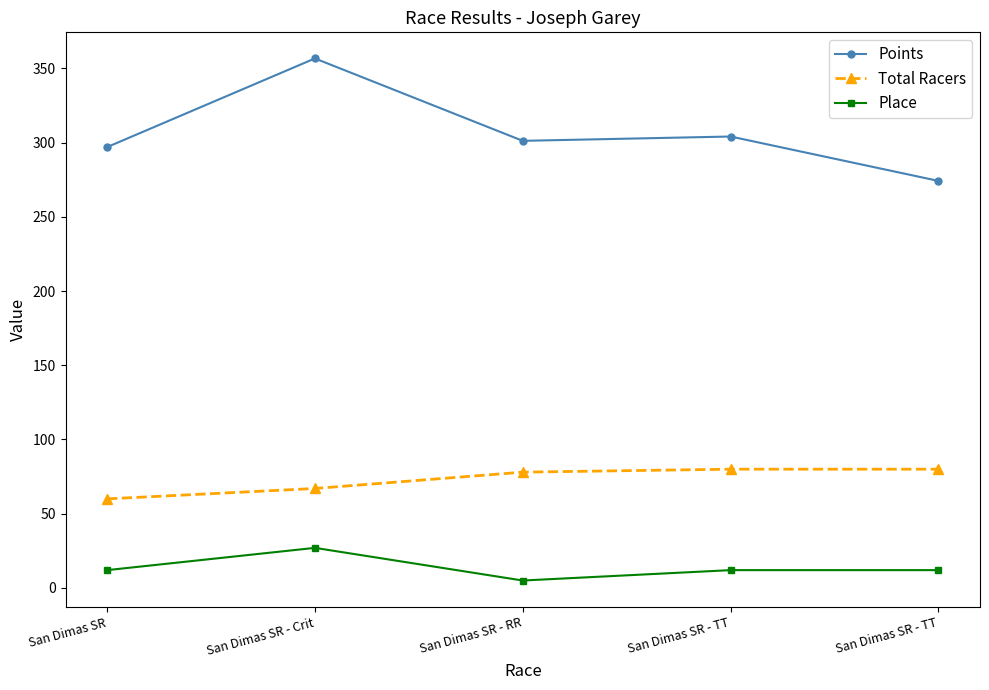

List the series in order of their peak value, lowest first.

Place, Total Racers, Points